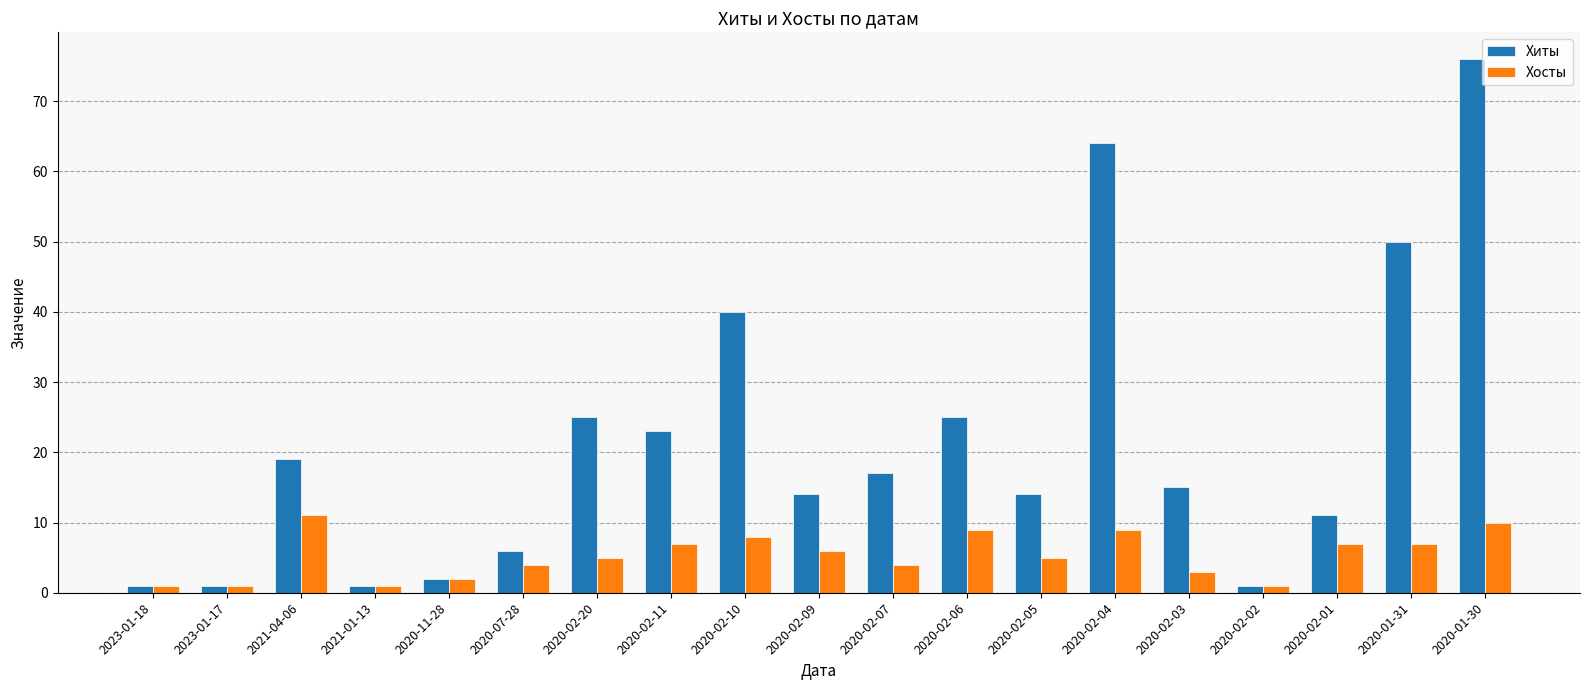

How many series are shown in this chart?

2